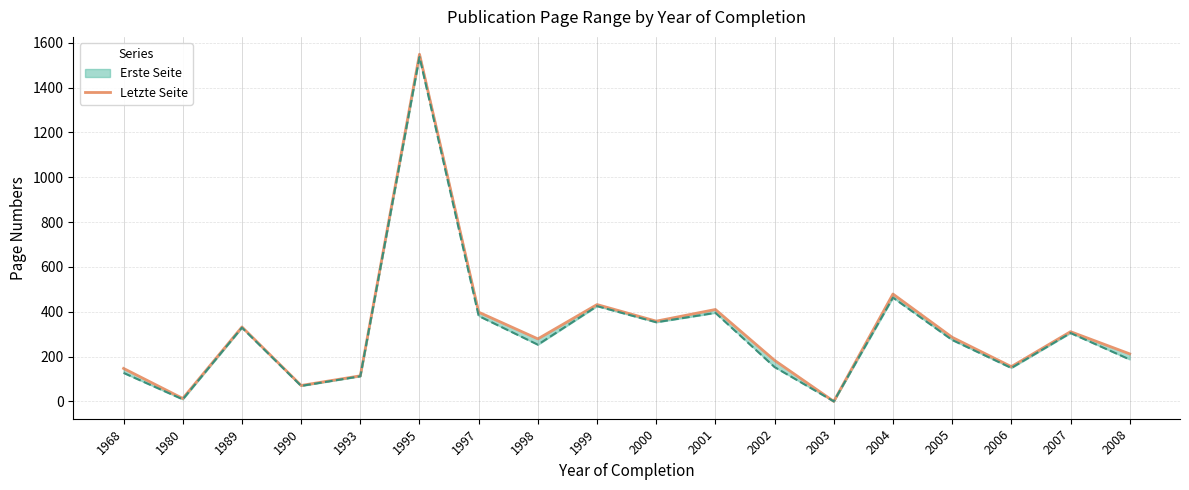

Where is the first local minimum?

1980